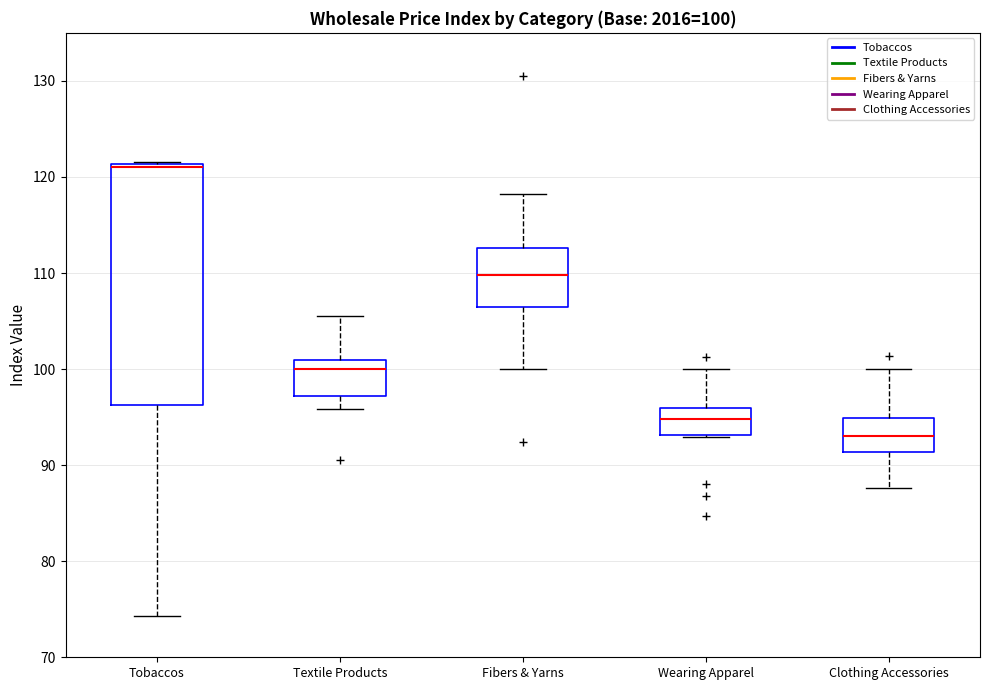

Which box has the lowest median line?

Clothing Accessories